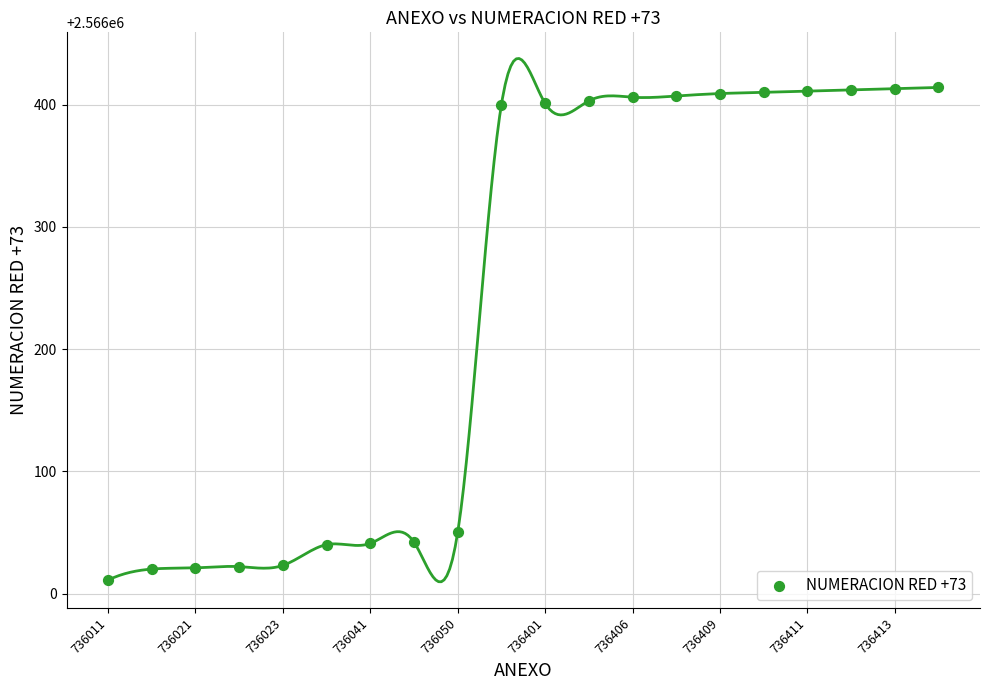

What Y value in the scatter plot is closest to 2566212?

2566050